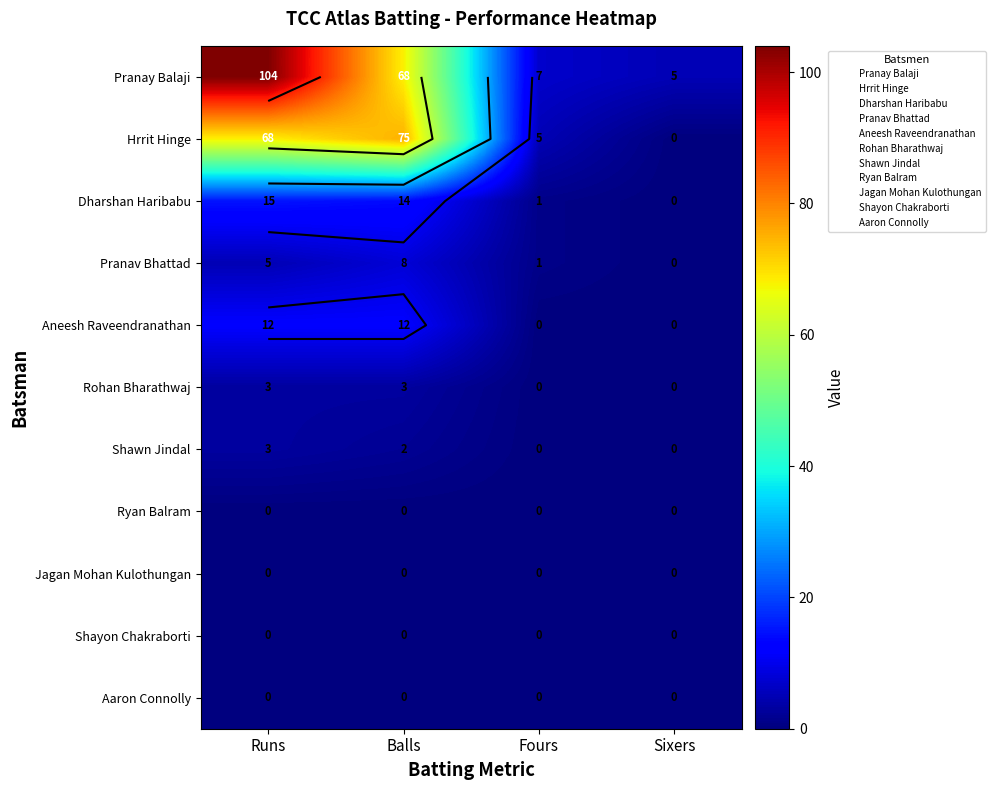

What is the sum of the Rohan Bharathwaj values at Runs and Fours?

3